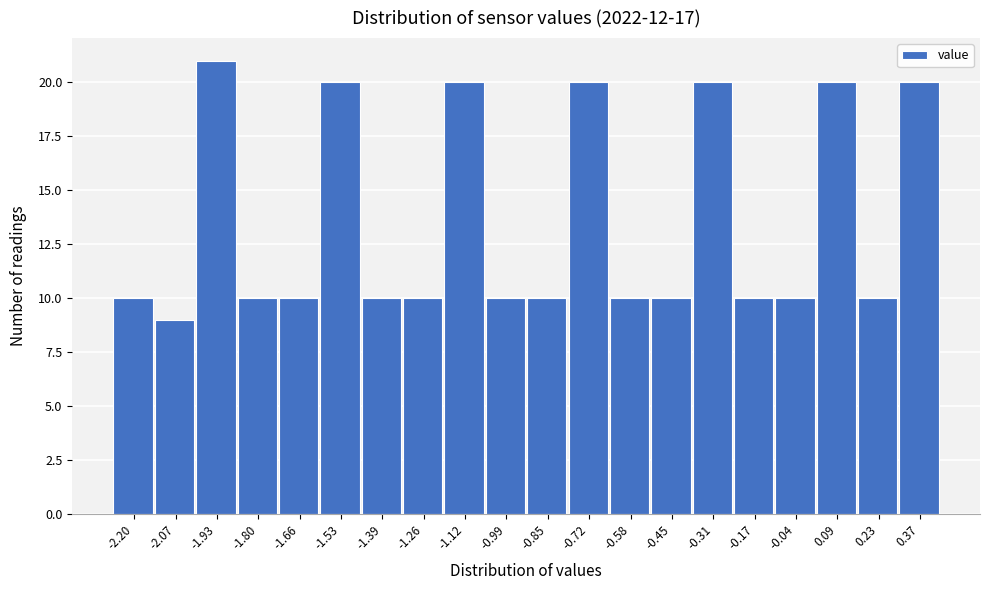

Reading right to left, what are all the values shown in this chart?

0.37=20	0.23=10	0.09=20	-0.04=10	-0.17=10	-0.31=20	-0.45=10	-0.58=10	-0.72=20	-0.85=10	-0.99=10	-1.12=20	-1.26=10	-1.39=10	-1.53=20	-1.66=10	-1.80=10	-1.93=21	-2.07=9	-2.20=10